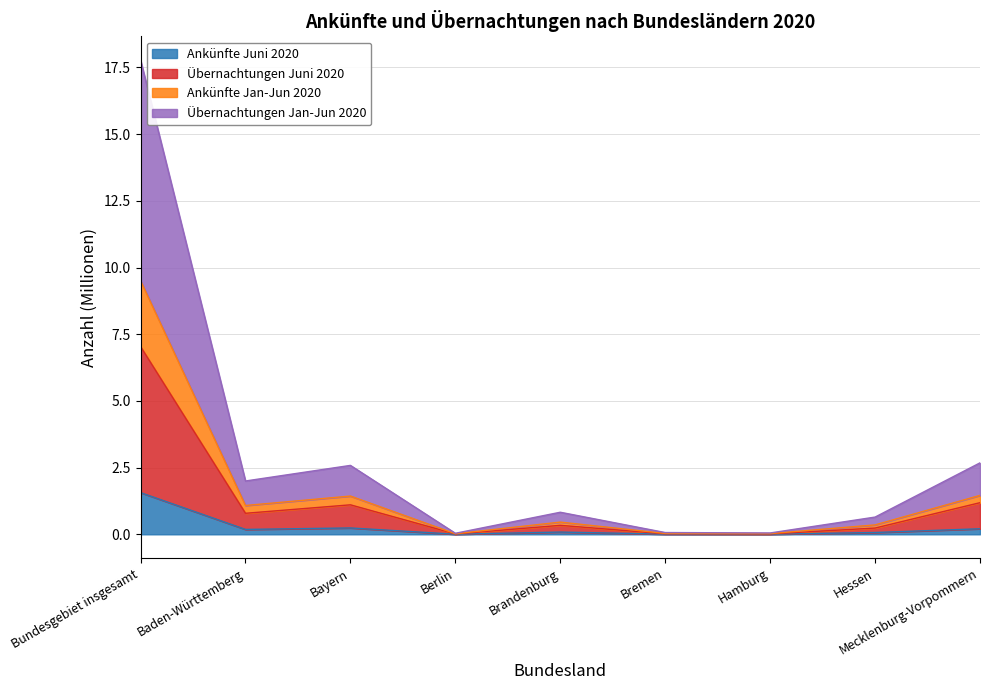

True or false: Übernachtungen Juni 2020 and Ankünfte Juni 2020 cross at least once.

False